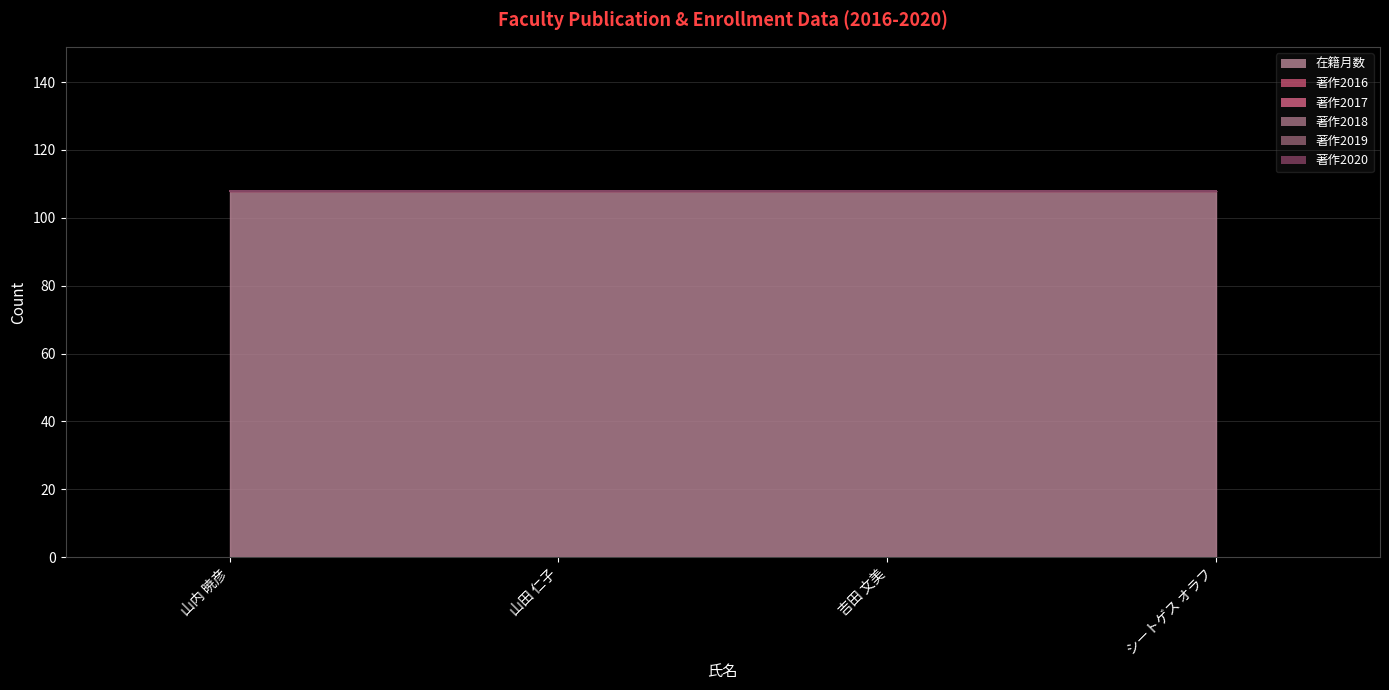

What is the spread (max minus min) of values at 山内 暁彦?

108